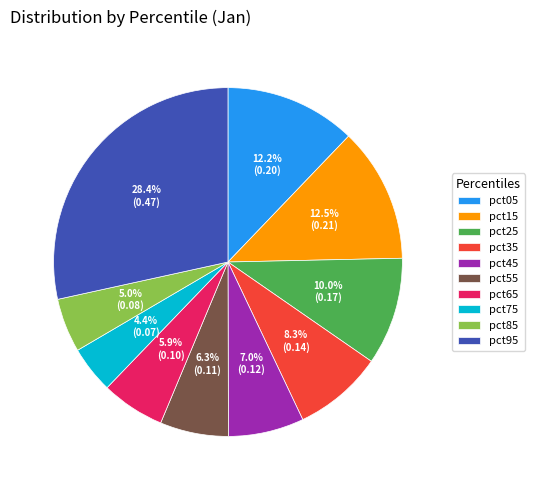

True or false: pct85 accounts for 5% of the total.

True